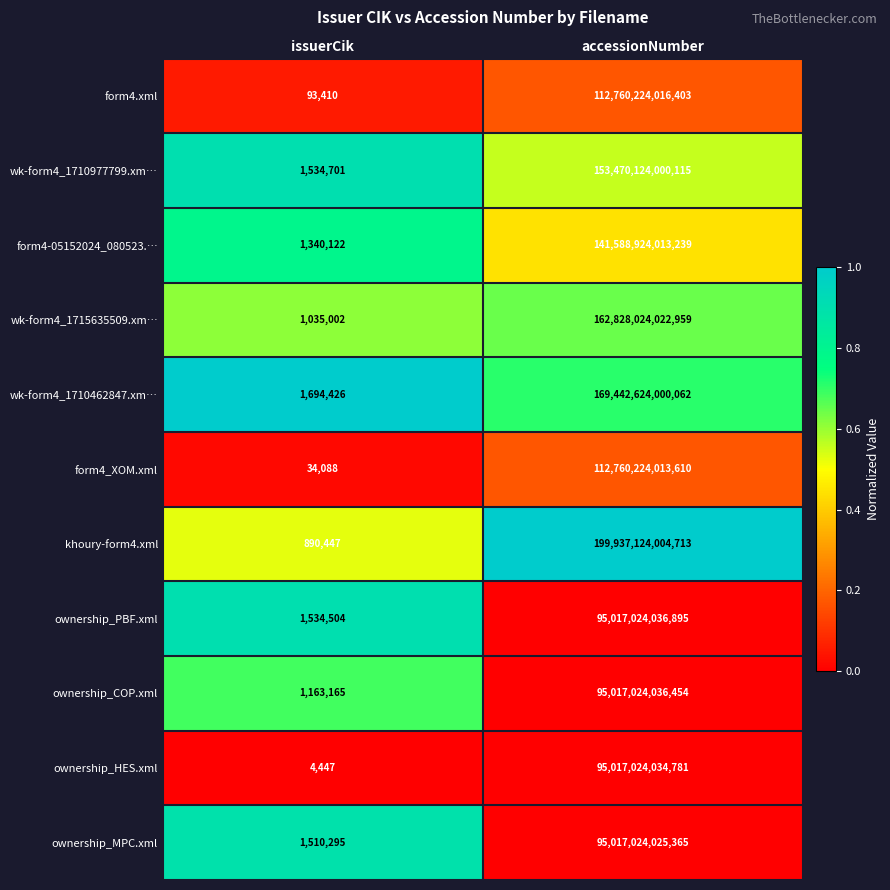

The value of khoury-form4.xml at accessionNumber is 85181376653148. True or false?

False